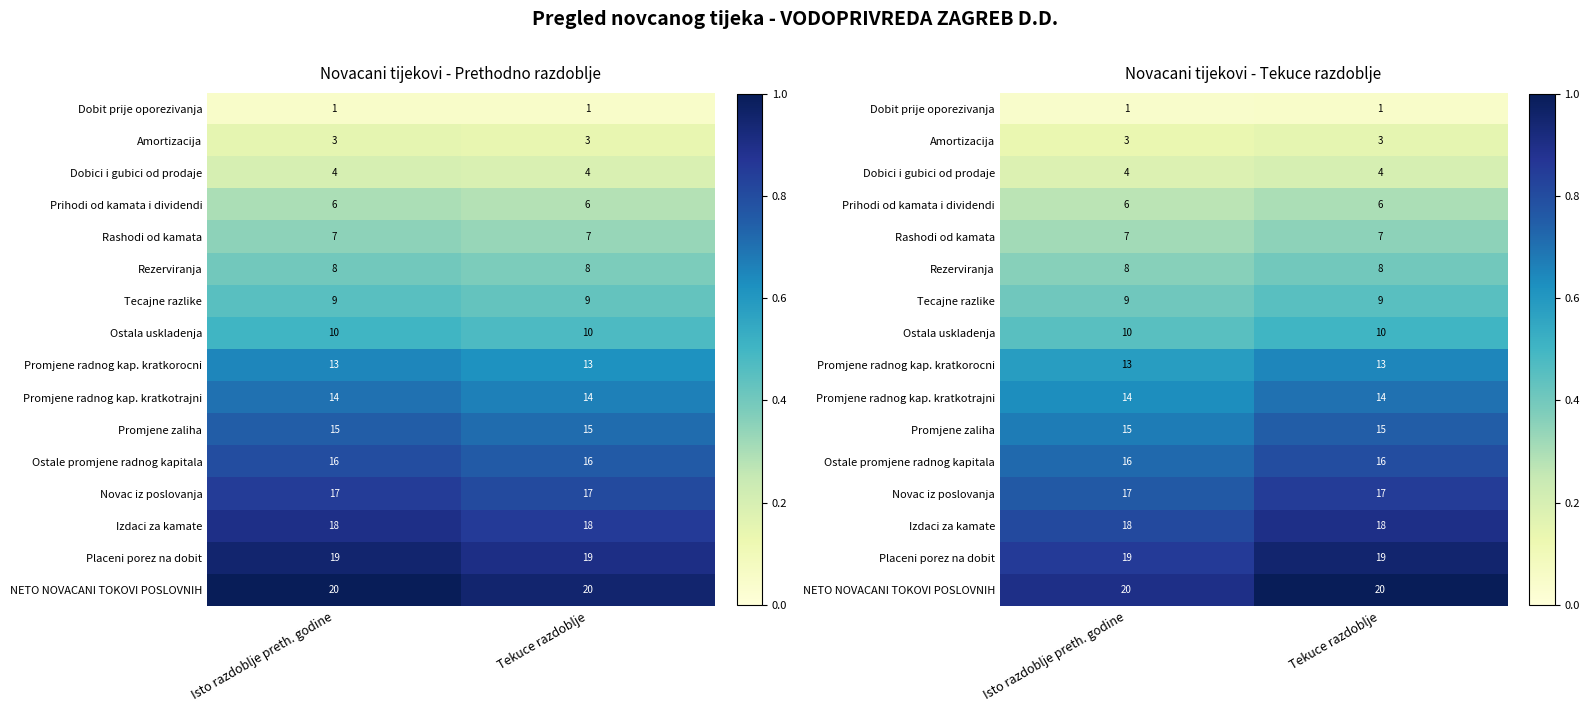

At which label is Rezerviranja closest to 0?

Isto razdoblje preth. godine